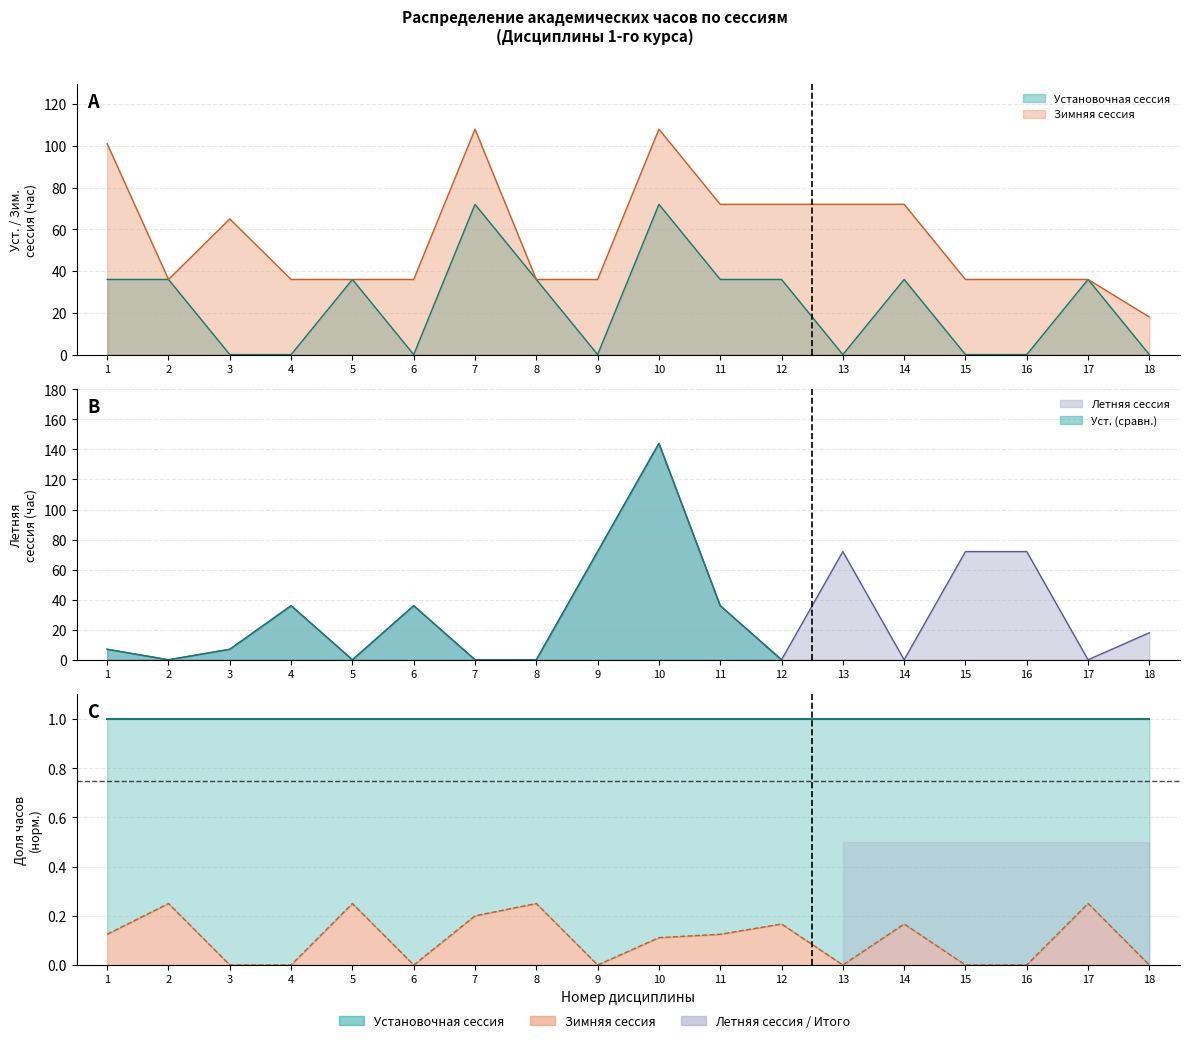

What are all the series names shown in the legend?

Установочная сессия, Зимняя сессия, Летняя сессия